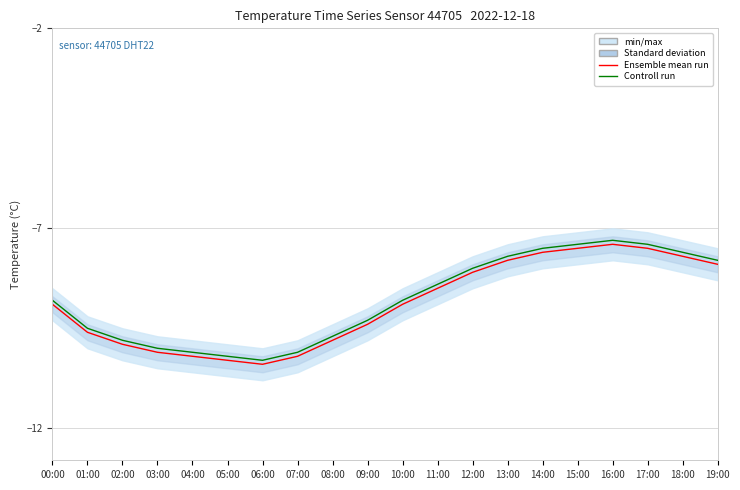

True or false: Controll run and Ensemble mean run cross at least once.

False